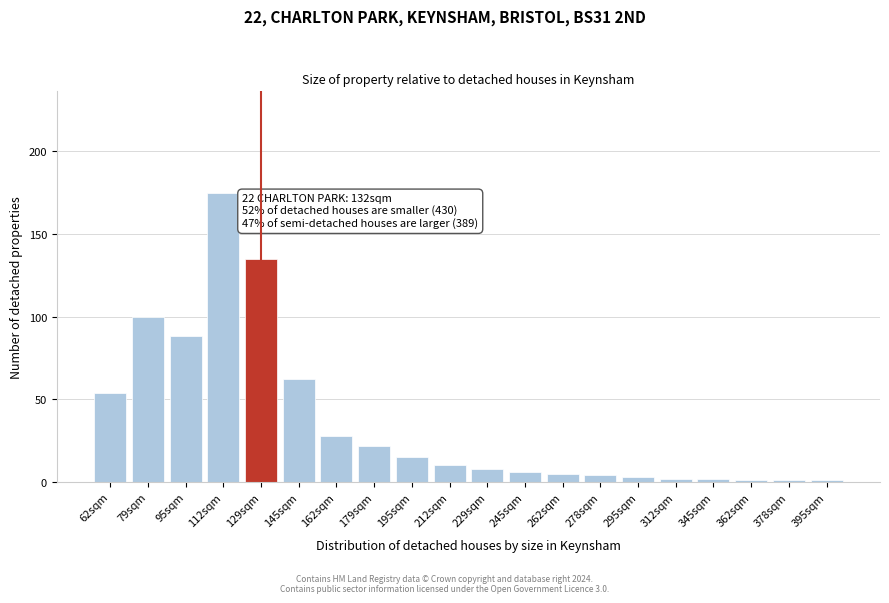

Reading left to right, extract all data points from this chart.

54	100	88	175	135	62	28	22	15	10	8	6	5	4	3	2	2	1	1	1